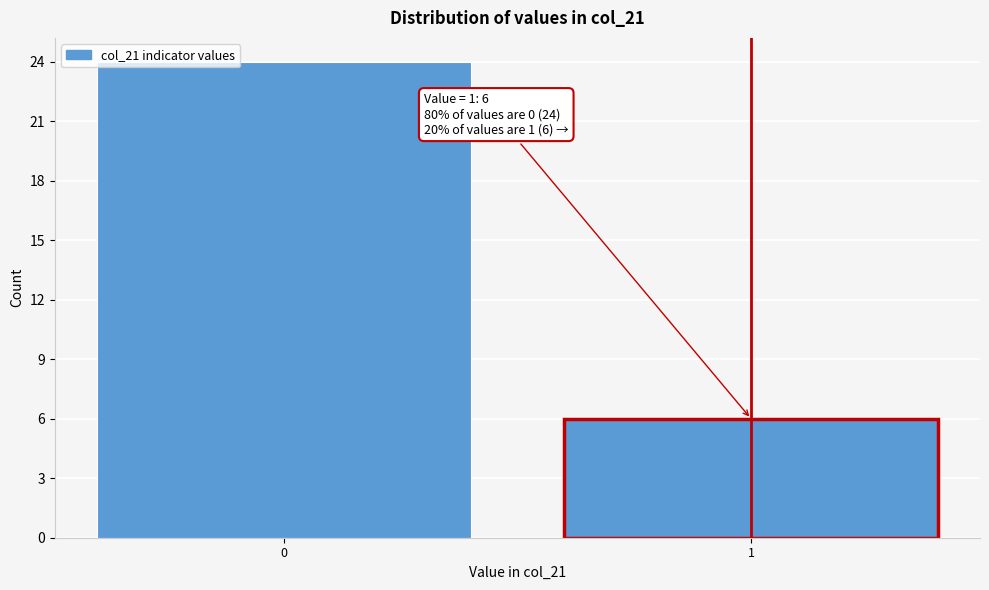

Reading right to left, transcribe all the data shown in this chart.

6	24